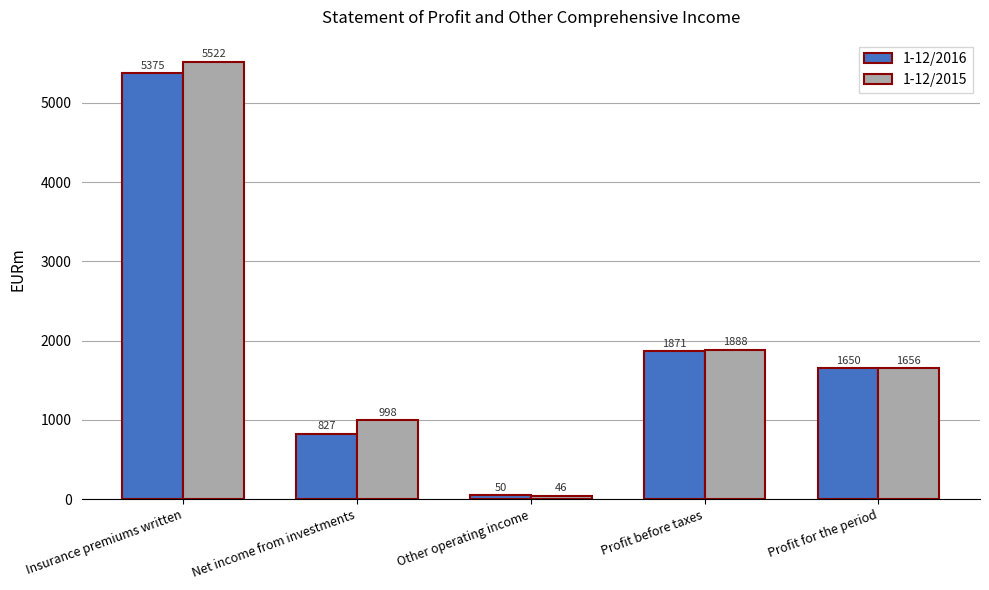

Which series has the largest total across all categories?

1-12/2015